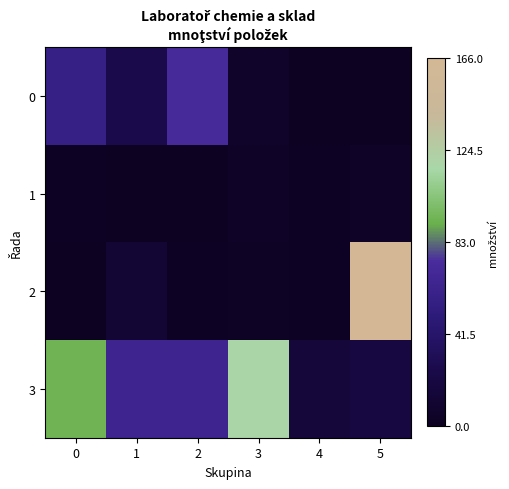

Reading right to left, transcribe all the data shown in this chart.

0: 5=1	4=1	3=7	2=72	1=26	0=58
1: 5=4	4=2	3=4	2=1	1=1	0=2
2: 5=166	4=2	3=3	2=2	1=12	0=1
3: 5=20	4=16	3=118	2=64	1=64	0=94